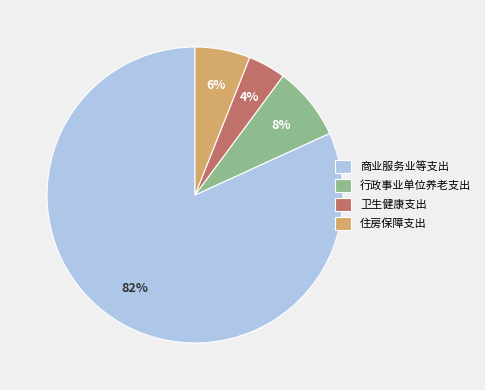

Rank the categories by value from lowest to highest.

卫生健康支出, 住房保障支出, 行政事业单位养老支出, 商业服务业等支出